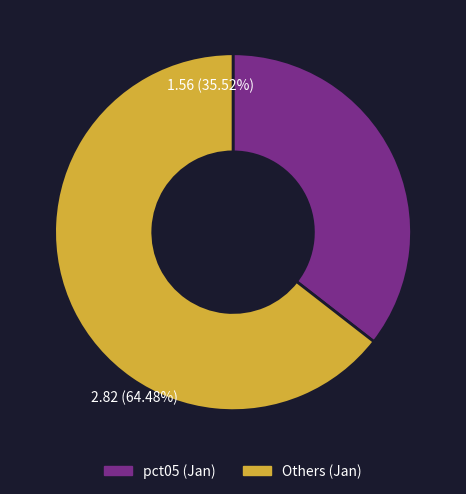

The pct65 slice represents 16% of the pie. True or false?

False